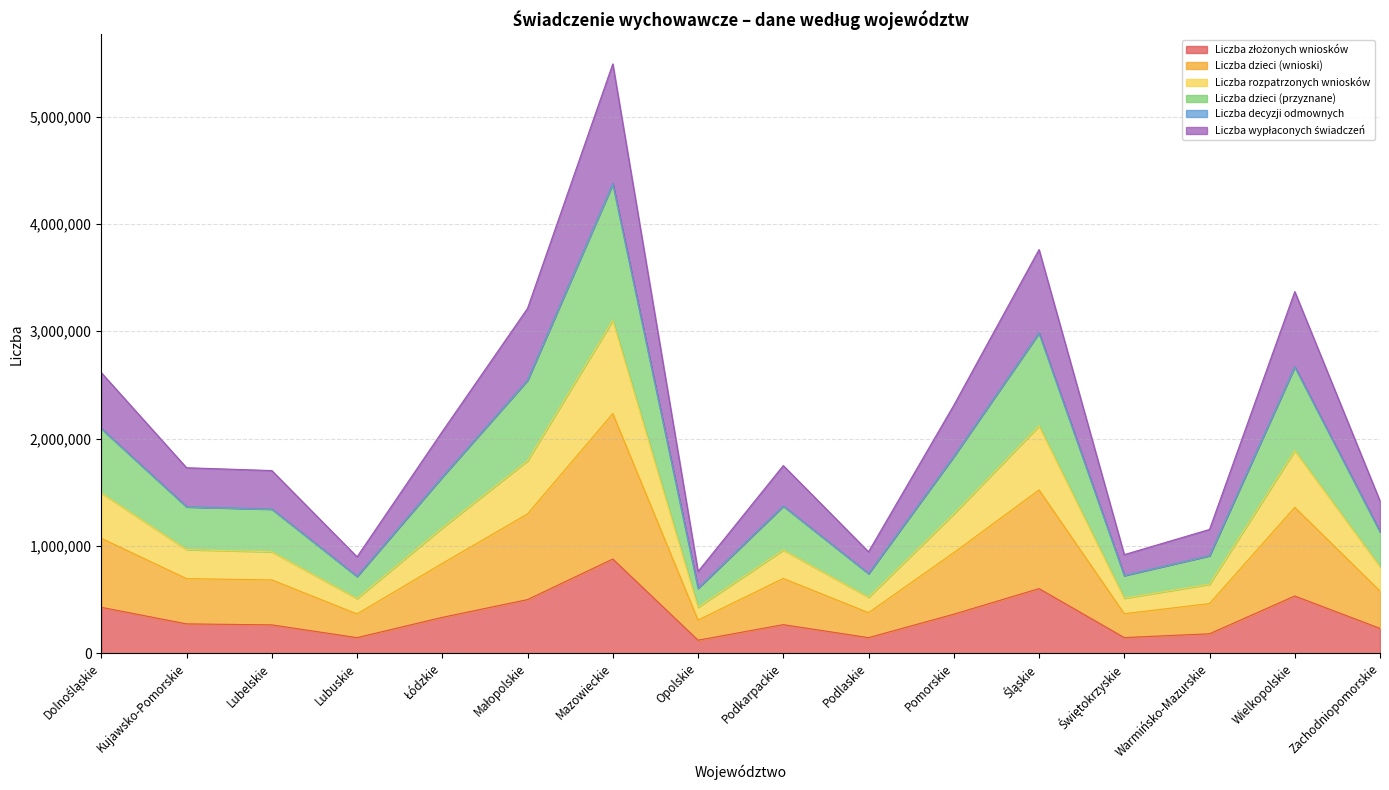

Does the chart have visible grid lines?

Yes